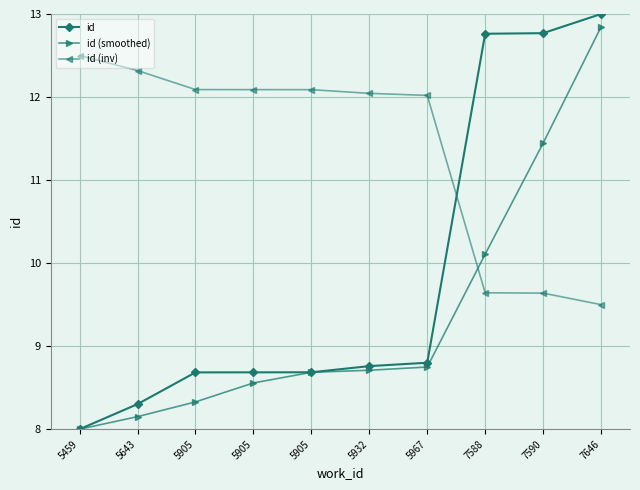

At which label is id (inv) closest to 11?

5967